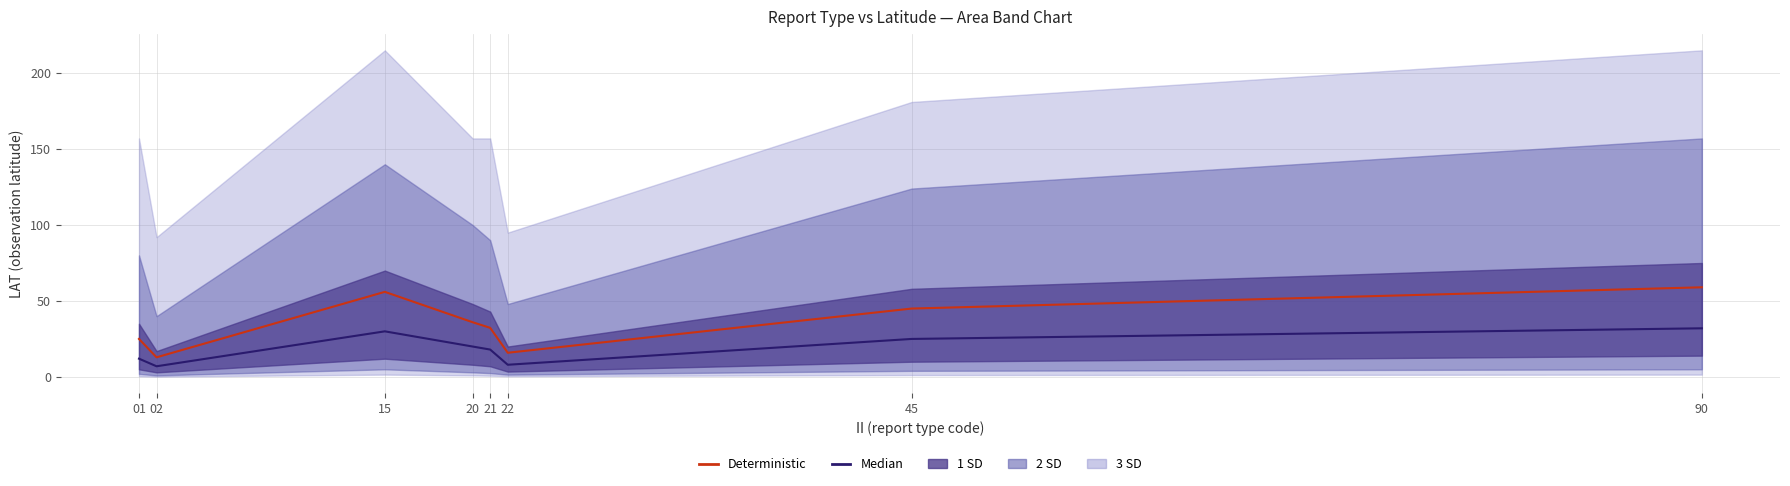

Reading left to right, extract all data points from this chart.

Median: 01=12.0	02=7.0	15=30.0	20=20.0	21=18.0	22=8.0	45=25.0	90=32.0
Deterministic: 01=25.0	02=12.9	15=56.0	20=36.0	21=32.3	22=15.9	45=45.0	90=59.0